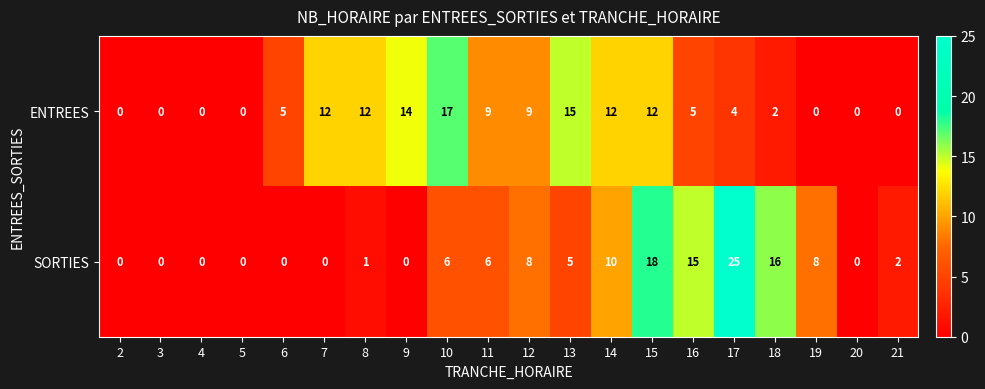

Rank the series by their average value, from lowest to highest.

SORTIES, ENTREES